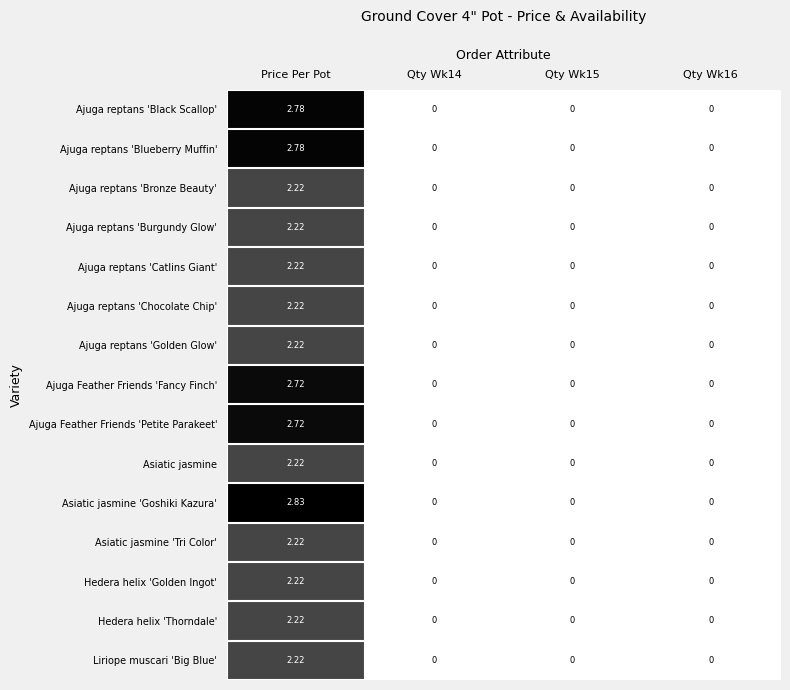

At how many categories does at least one series exceed 1?

1